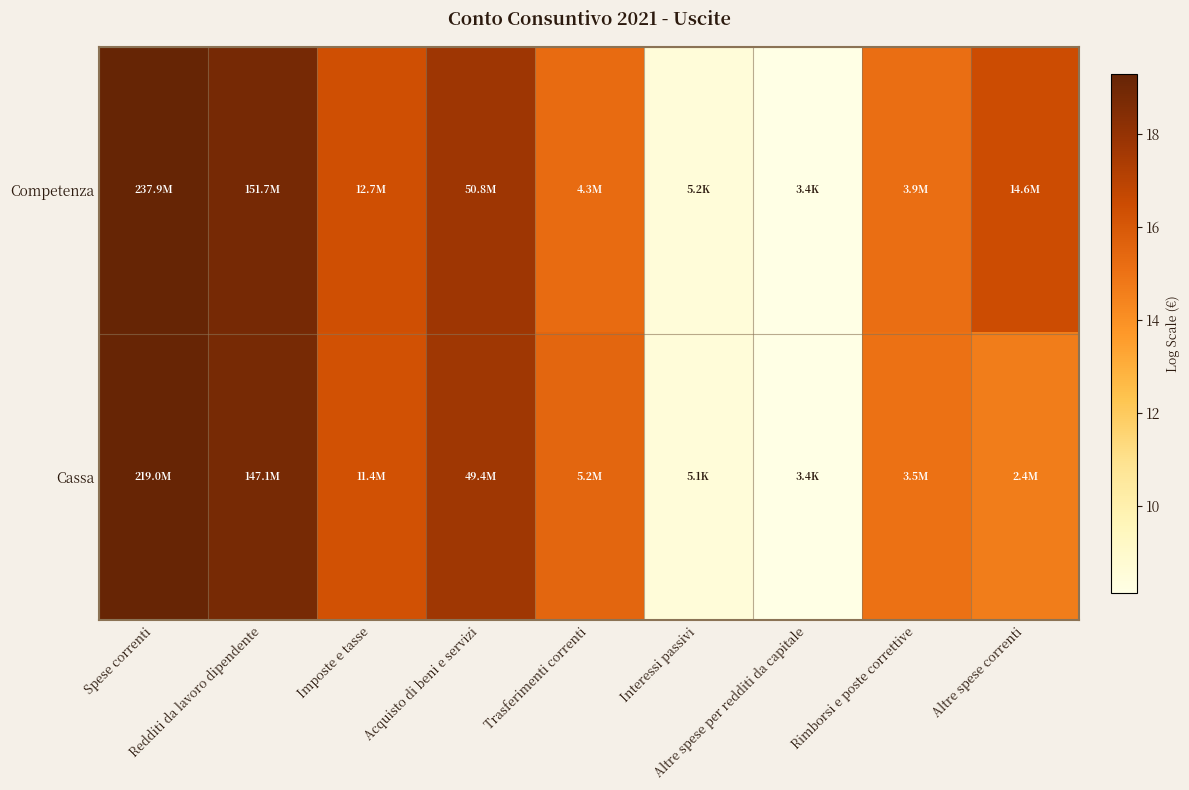

List the series in order of their peak value, highest first.

Competenza, Cassa